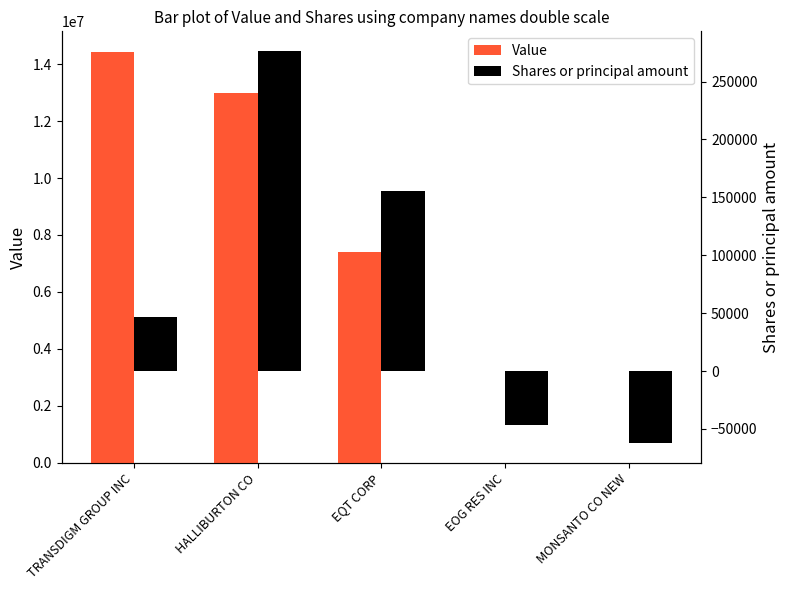

Between EQT CORP and MONSANTO CO NEW, which series saw the biggest shift?

Value